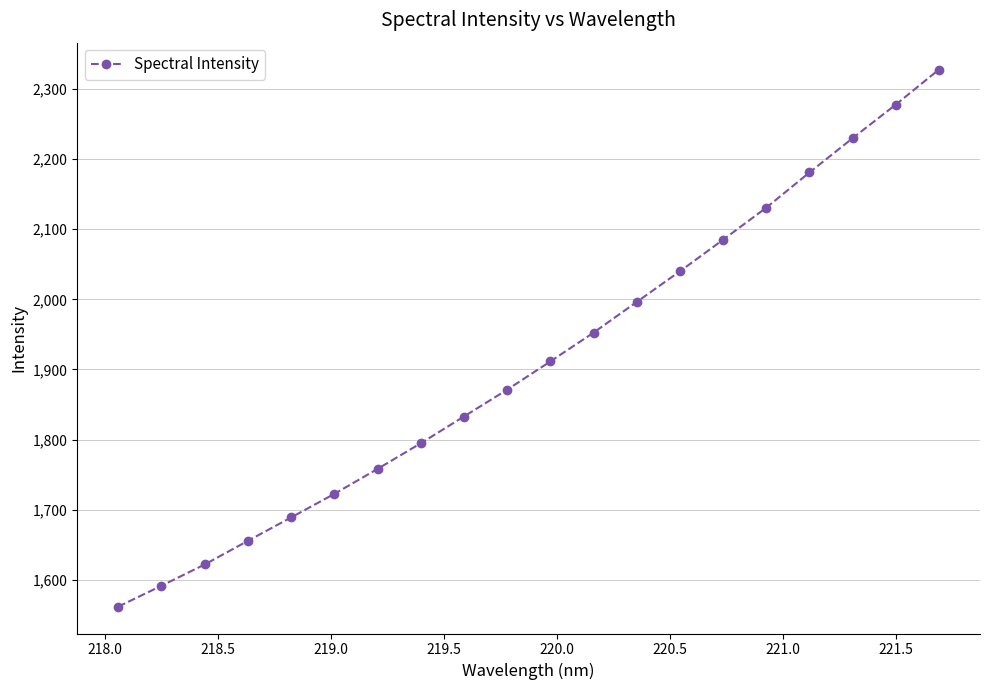

What is the value of the 7th point from the left?

1758.1